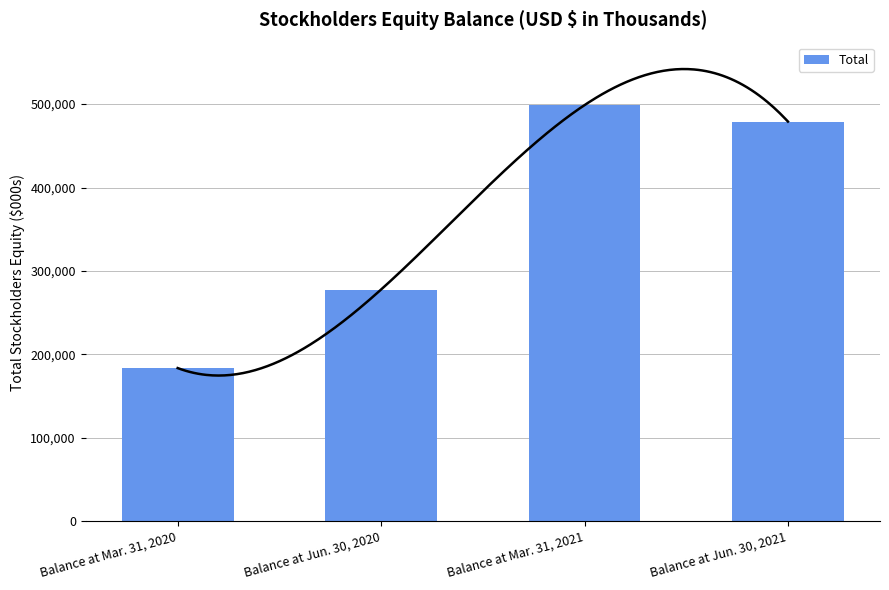

How many data points are above 479024?

1